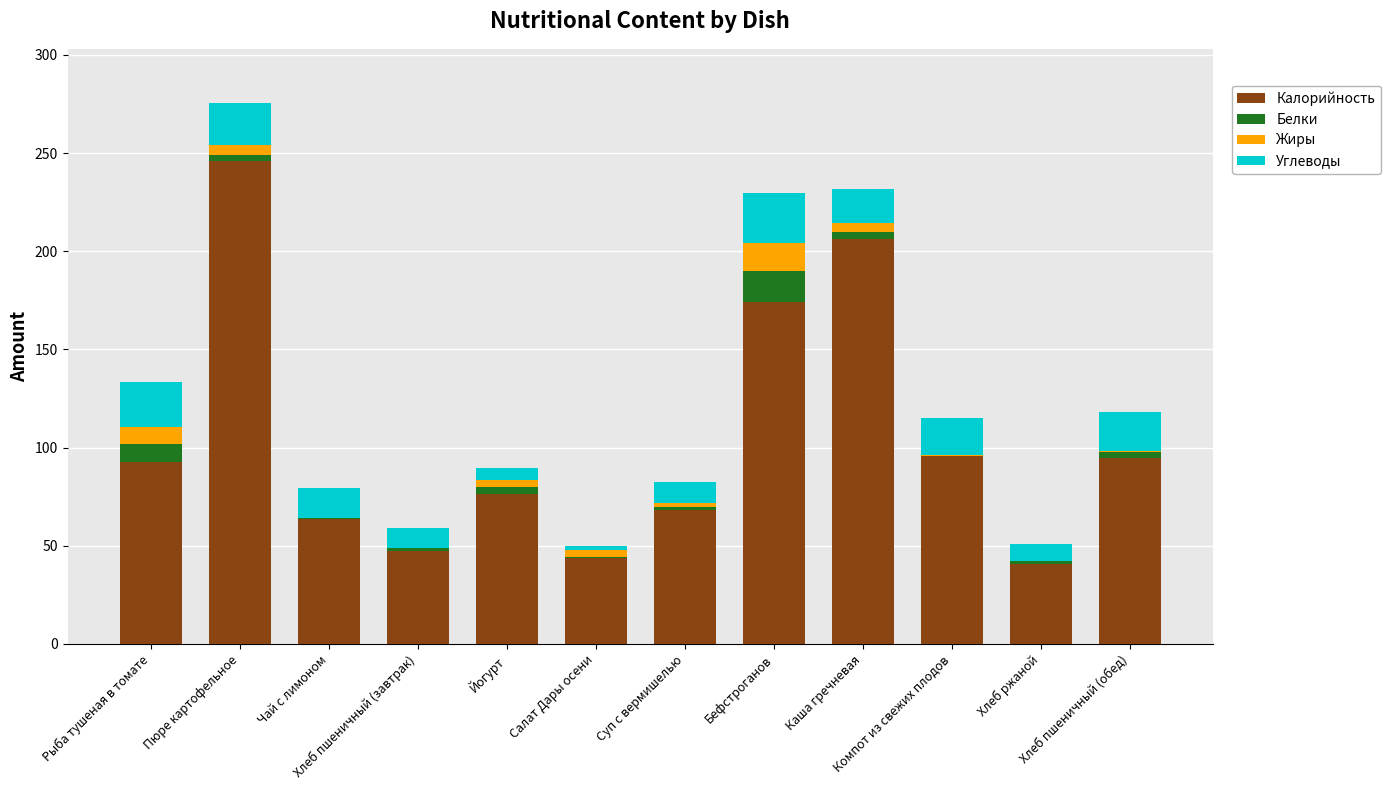

What is the sum of all Калорийность values?

1249.1